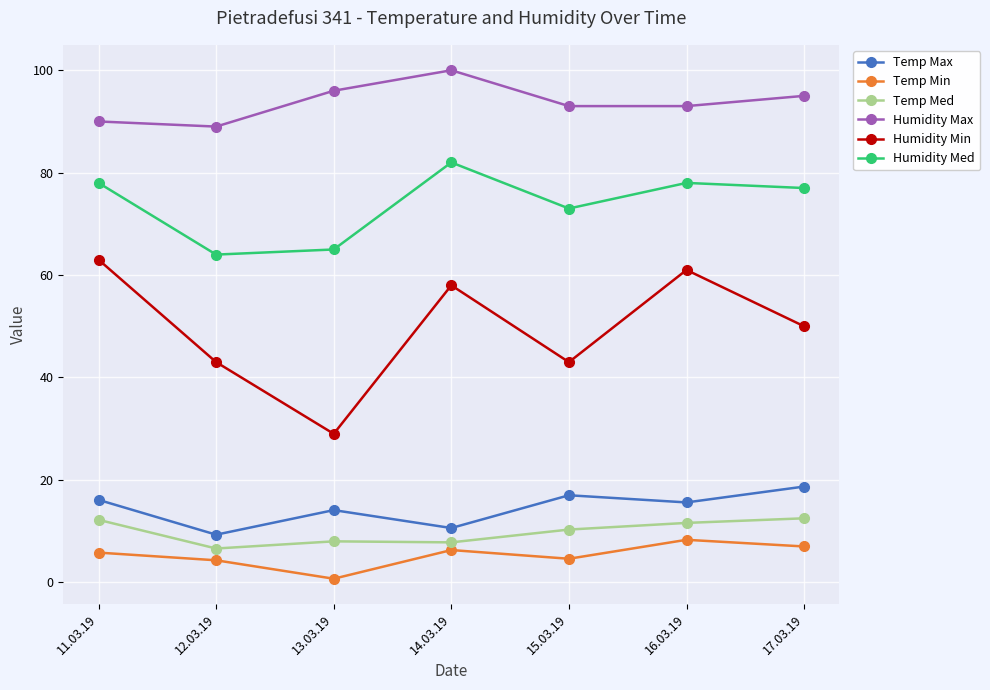

What is the difference between the maximum and minimum values in the Humidity Max series?

11.0